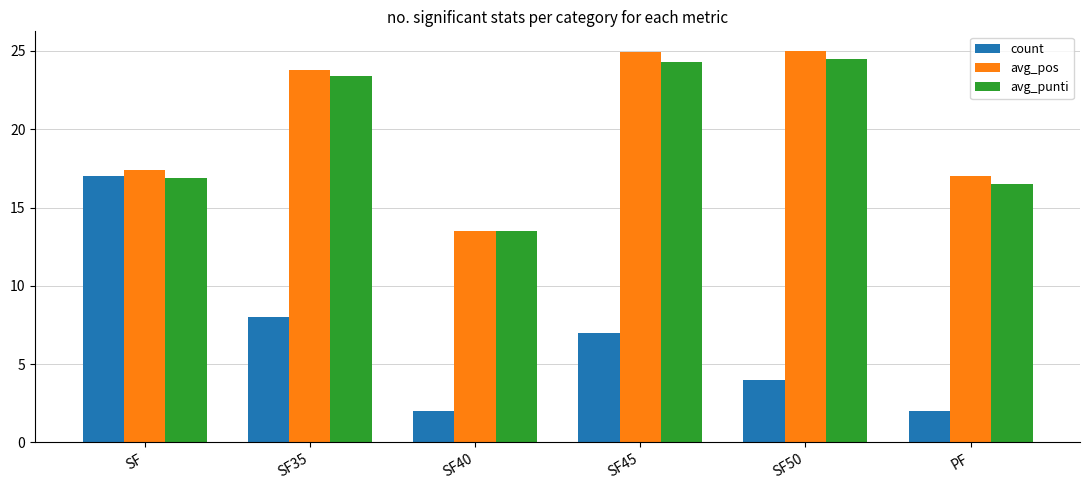

Which category has the highest value in the count series?

SF